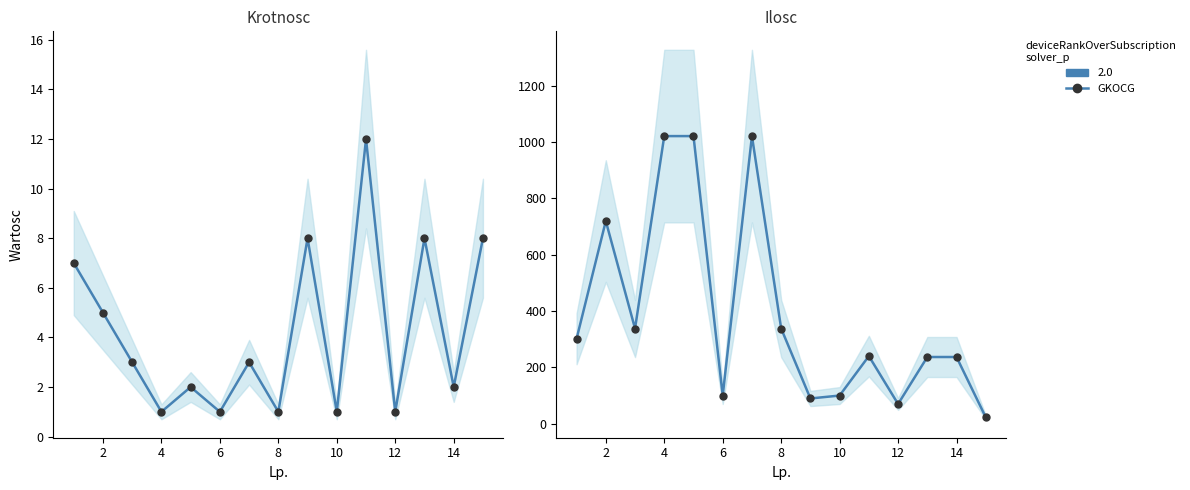

True or false: Ilosc and Krotnosc intersect in this chart.

False